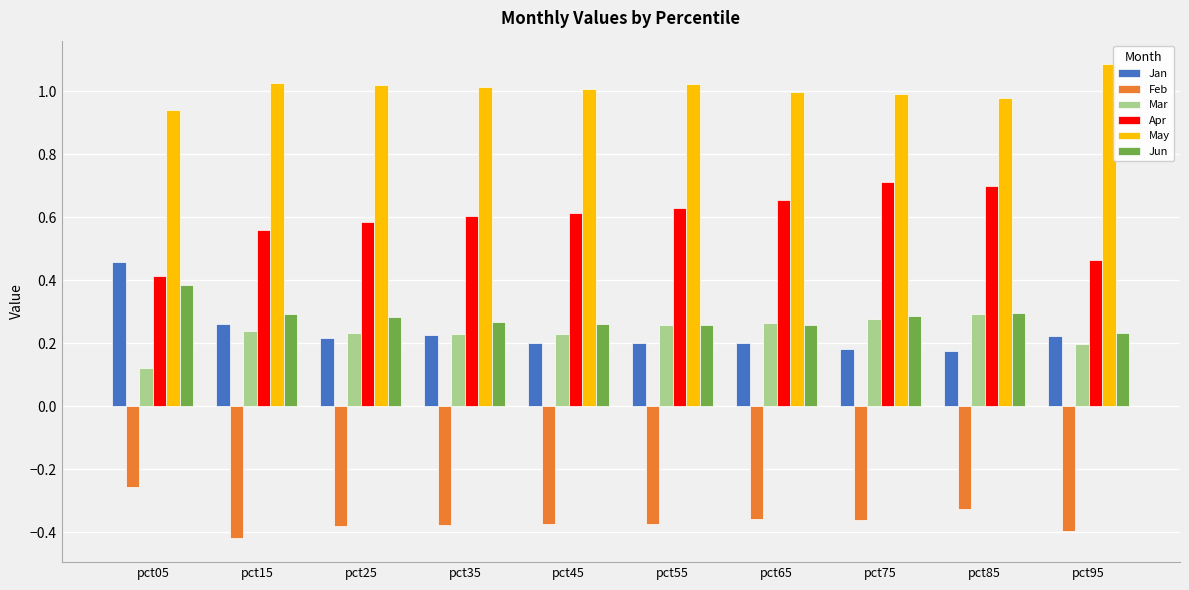

At which label does Apr reach its peak?

pct75